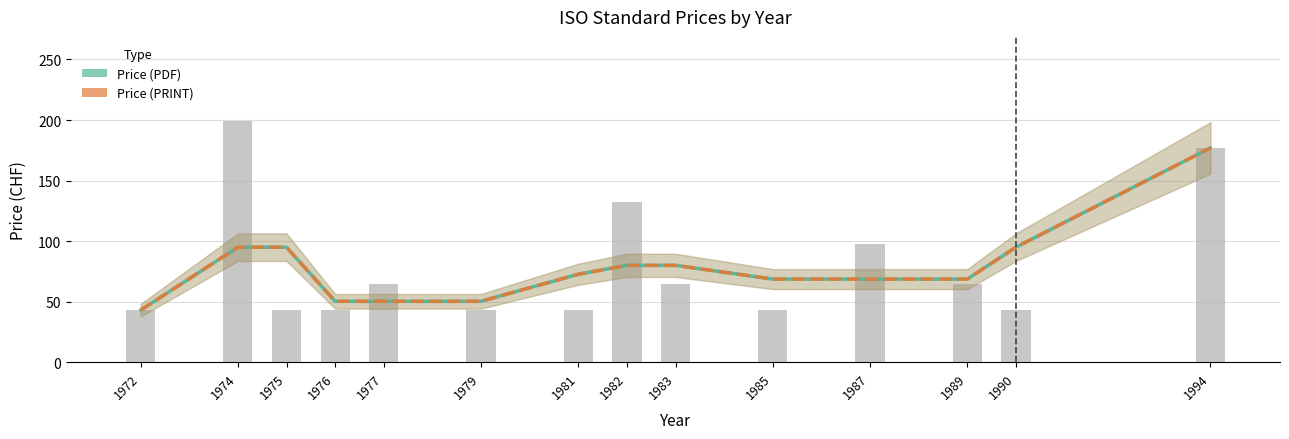

The Price (PRINT) series shows 101.0 at 1994. True or false?

False